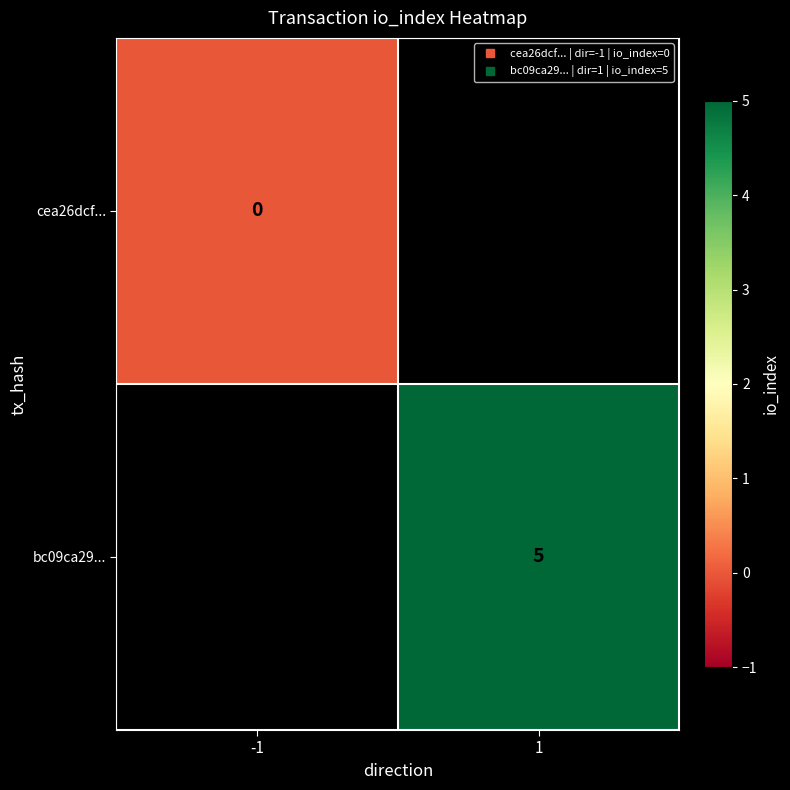

List the labels in order of bc09ca29... value, smallest first.

-1, 1